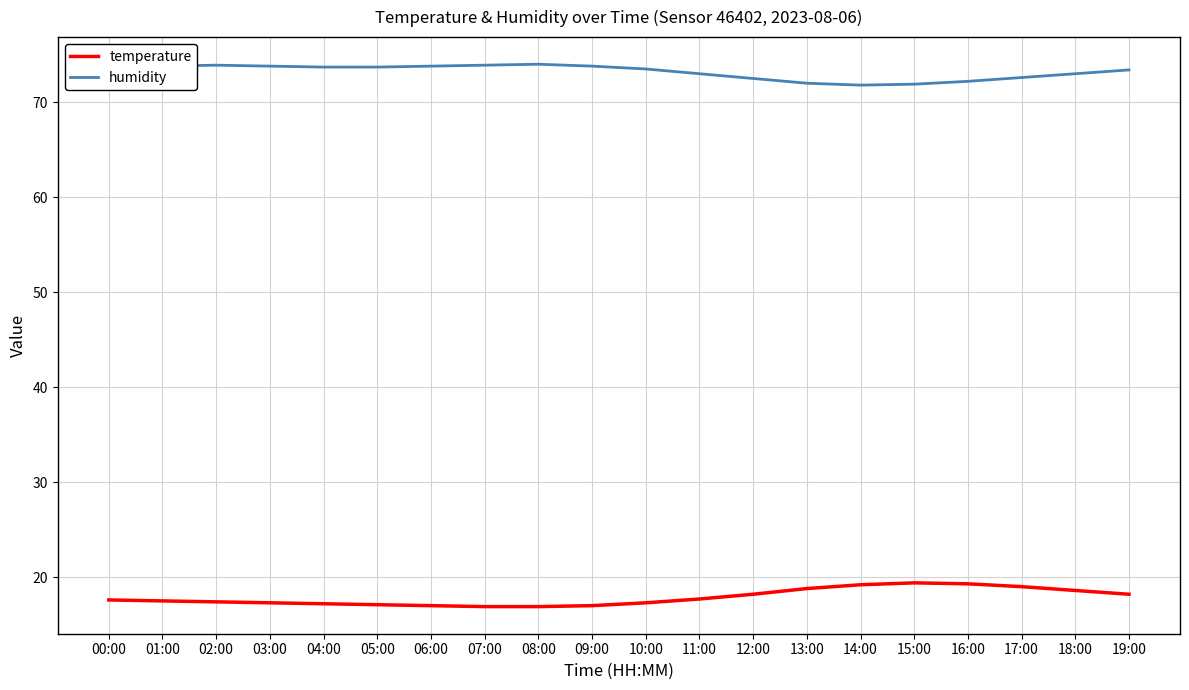

Where does the temperature series first go above 17?

00:00